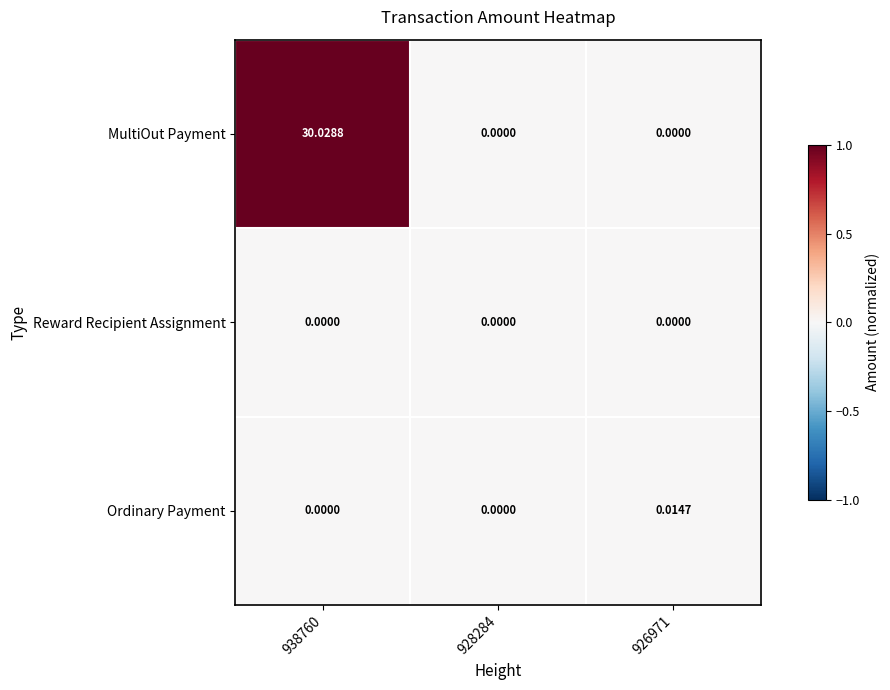

Rank the series by their maximum value, from lowest to highest.

Reward Recipient Assignment, Ordinary Payment, MultiOut Payment